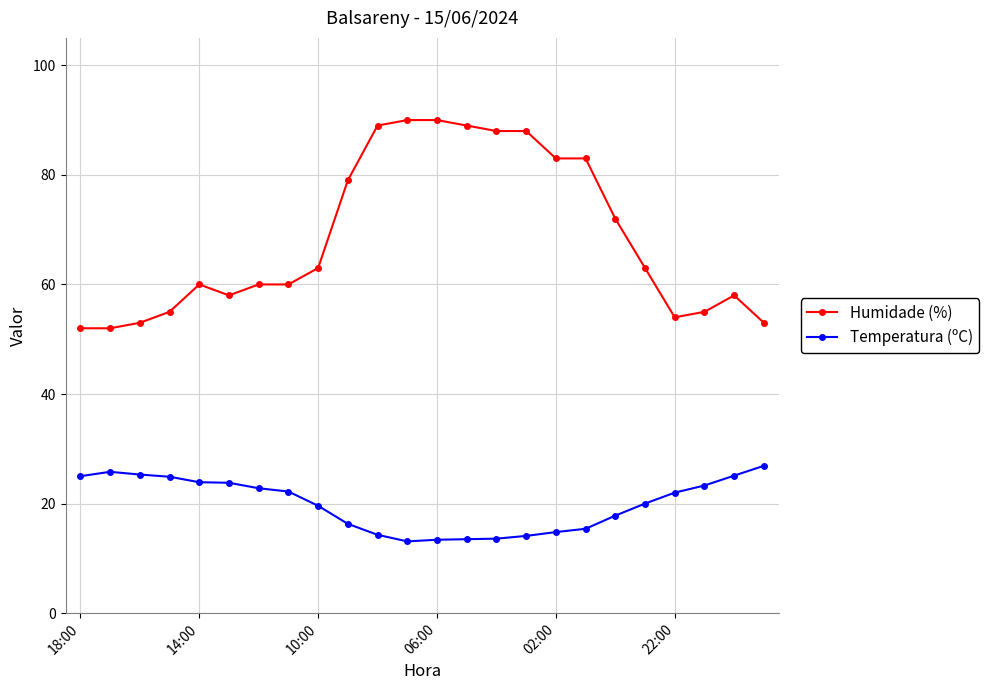

Which series has the largest total across all categories?

Humidade (%)